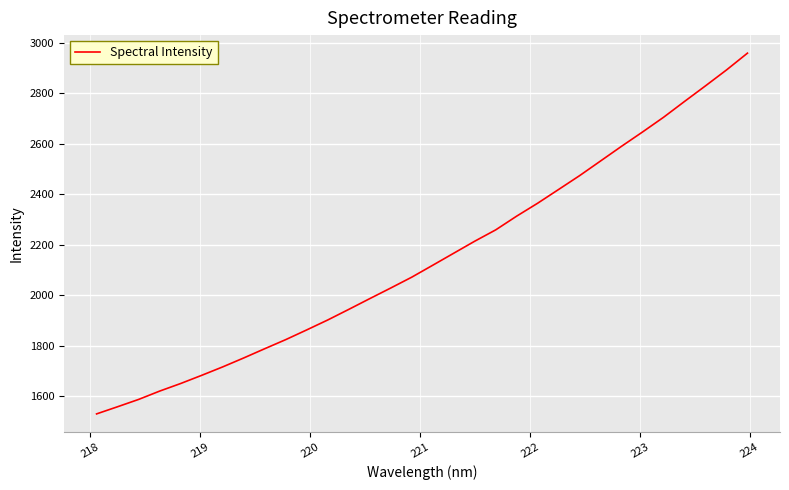

What is the greatest value displayed?

2959.0